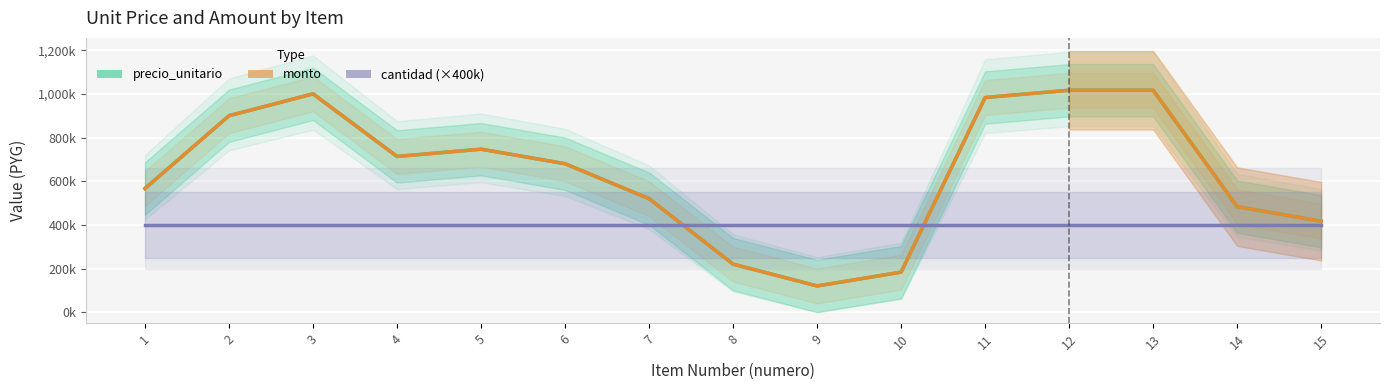

True or false: monto has a value of 1131961.7 at 4.

False